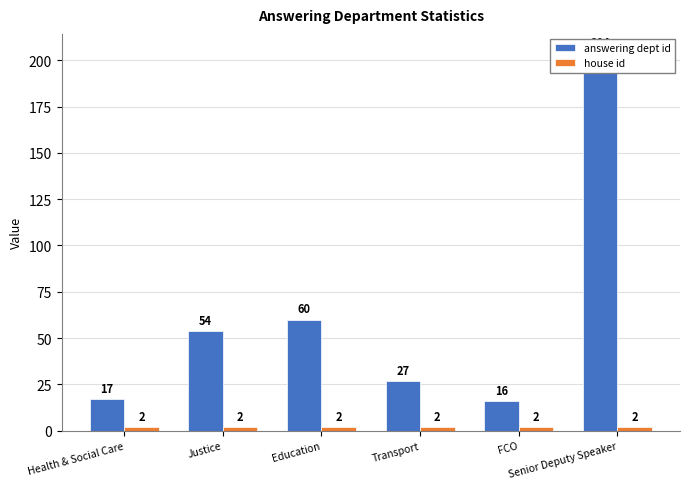

How many categories are shown in the chart?

6